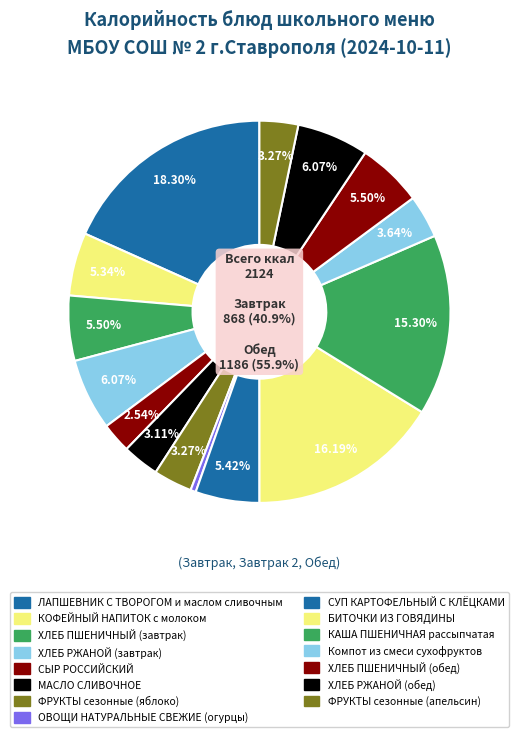

To the nearest percent, what percentage of the pie is СУП КАРТОФЕЛЬНЫЙ С КЛЁЦКАМИ?

5%